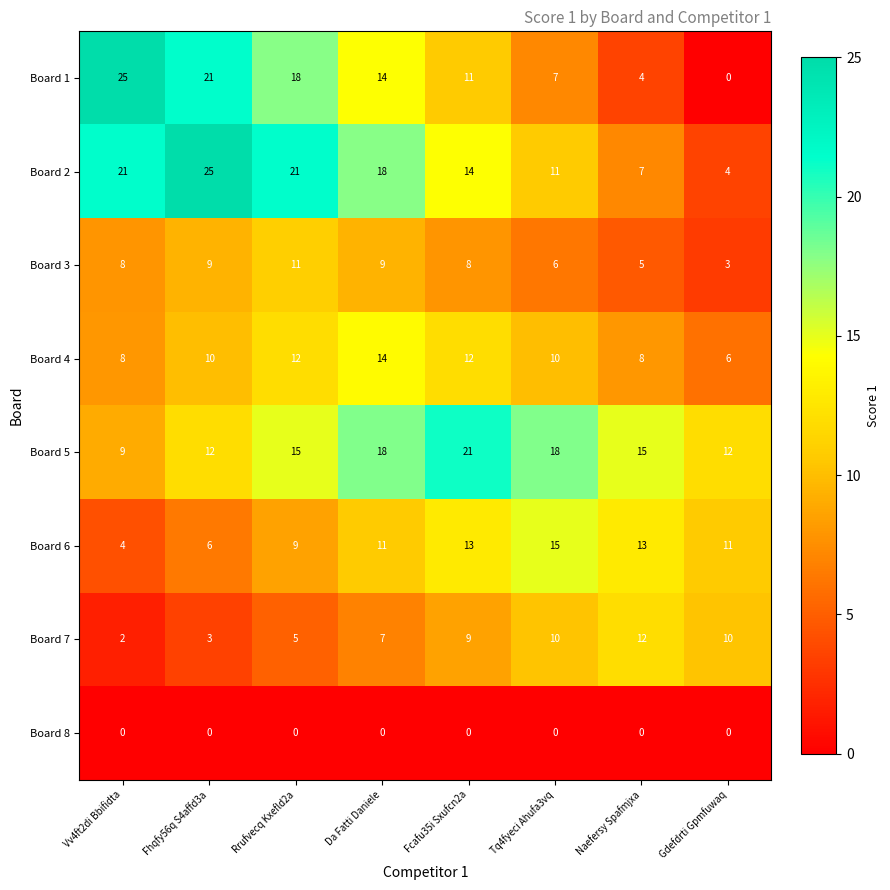

True or false: Board 2 has a value of 7 at Da Fatti Daniele.

False